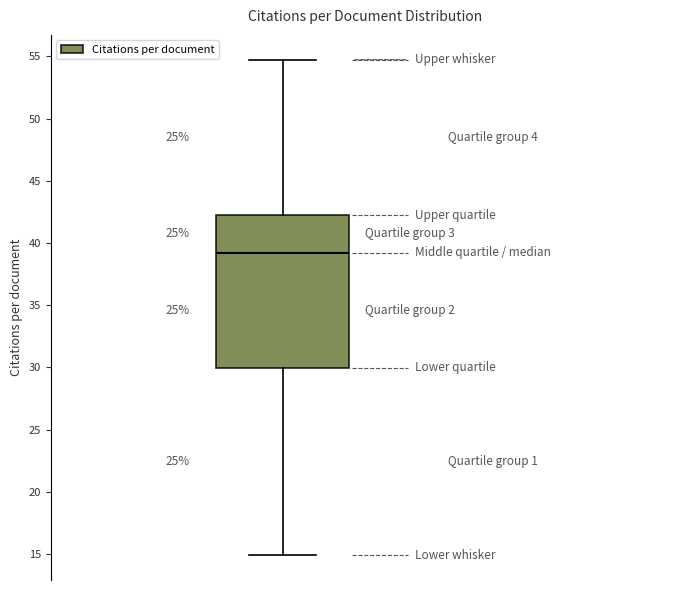

Transcribe this box plot: give where the median line is, the range the box spans, and where the two whiskers end, as read against the y-axis. The values are not printed on the chart, so give them approximately, as read against the axis.

median 39.0, box 30.0 to 42.5, whiskers 15.0 to 54.5